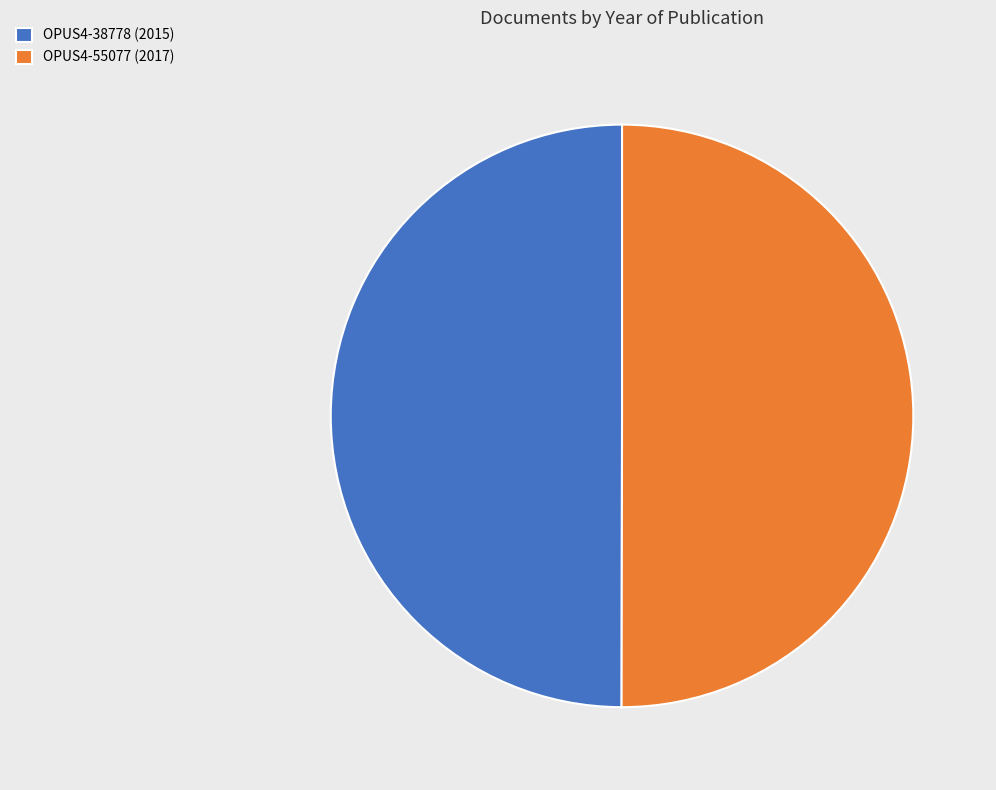

The OPUS4-38778 (2015) slice represents 50% of the pie. True or false?

True